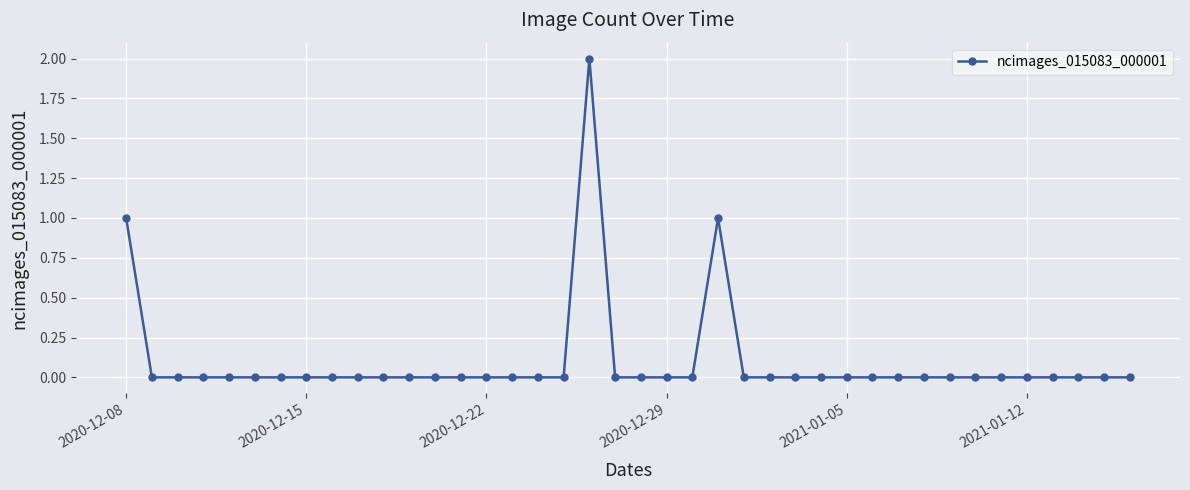

What is the maximum value shown in the chart?

2